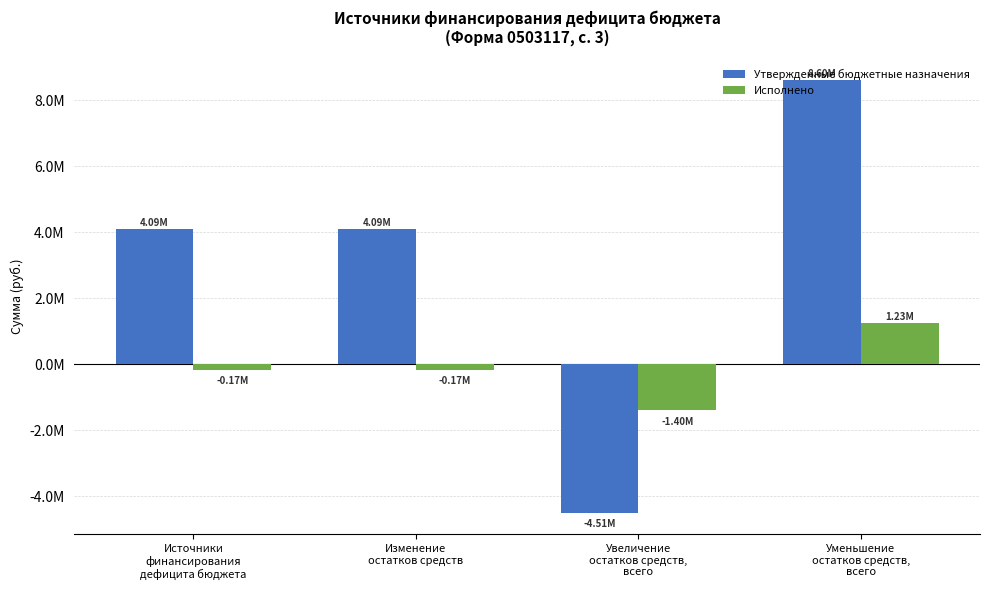

What is the average value of the Исполнено series?

-128022.7